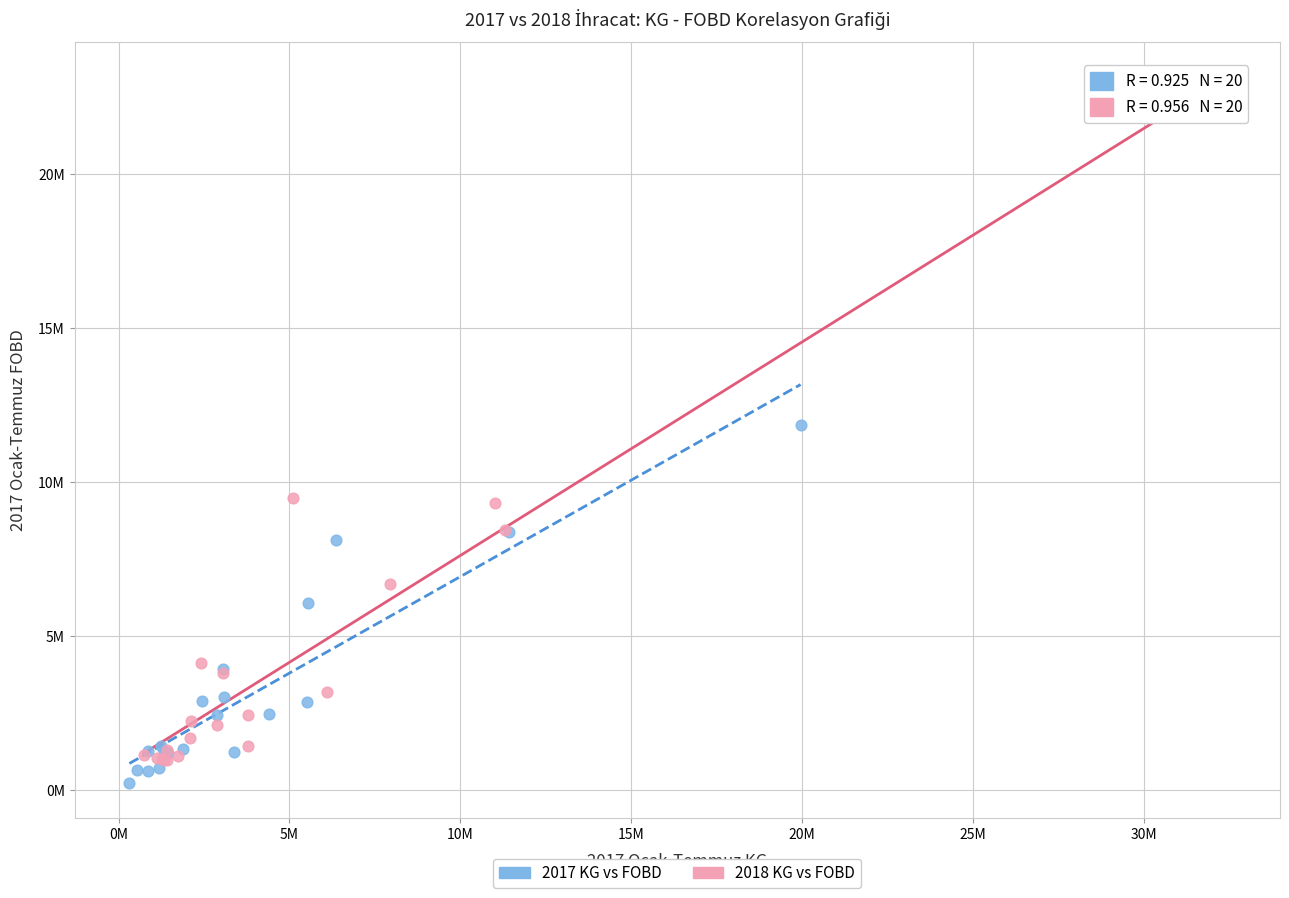

What are all the series names shown in the legend?

2017 KG vs FOBD, 2018 KG vs FOBD